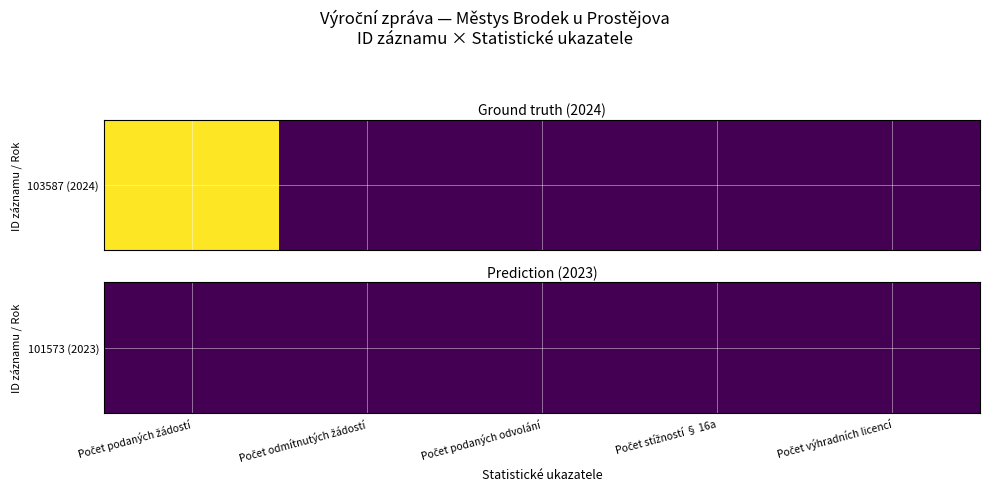

List the labels in order of value, largest first.

Počet podaných žádostí, Počet odmítnutých žádostí, Počet podaných odvolání, Počet stížností § 16a, Počet výhradních licencí